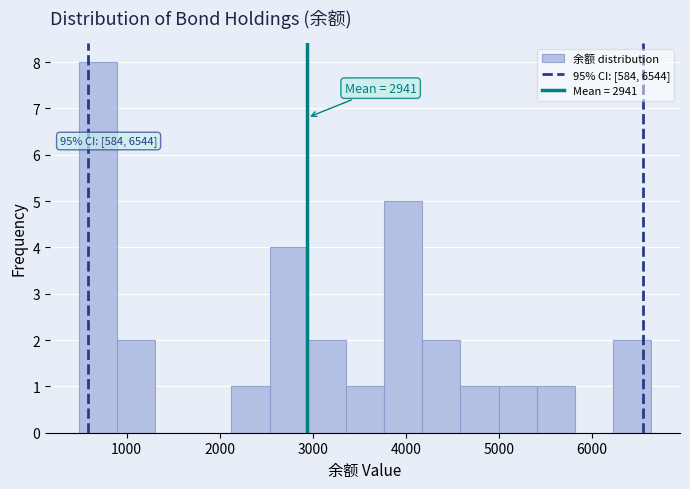

Over which range of the x-axis is the bar tallest?

500 to 900